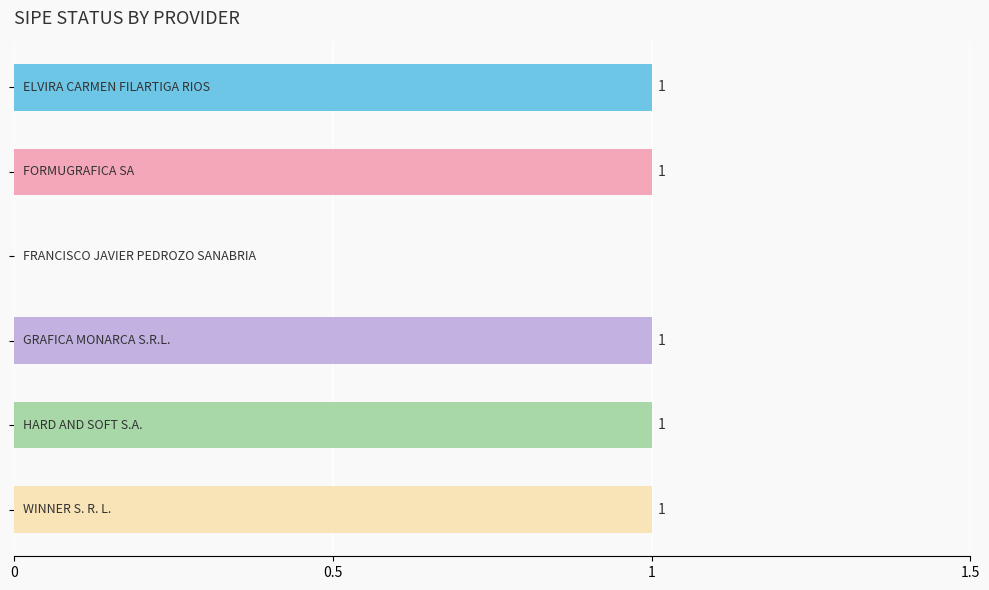

How many values are between 1 and 2?

5